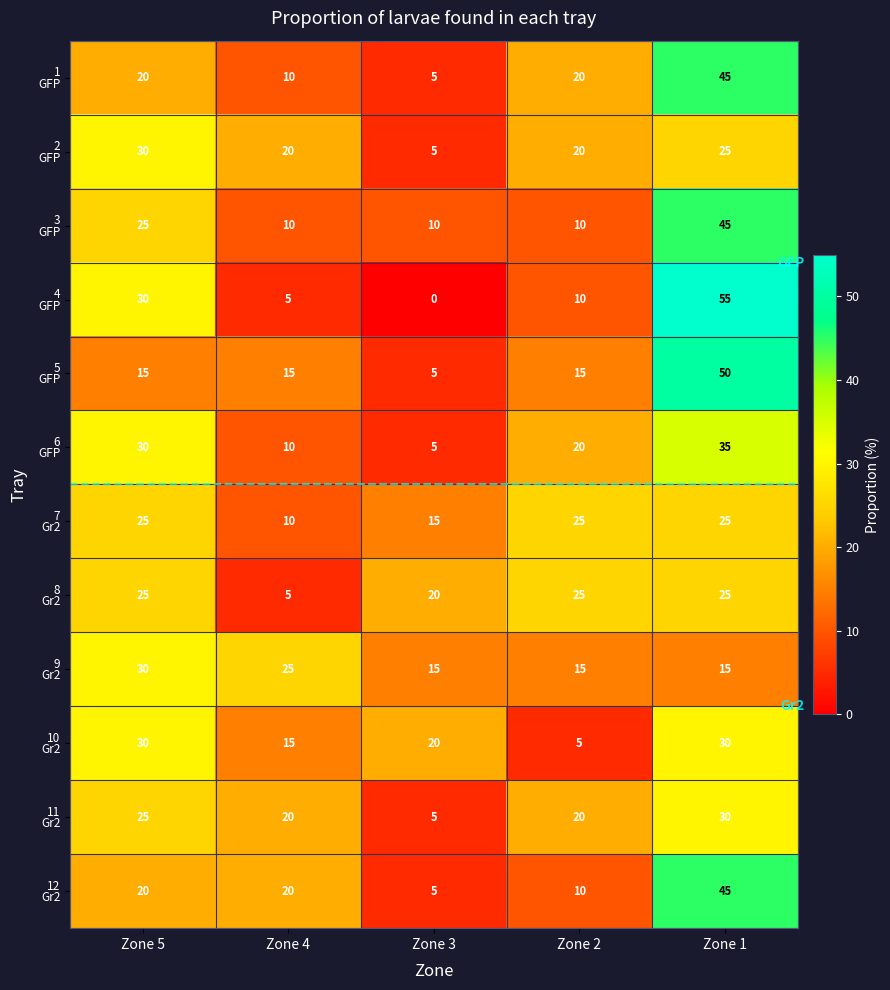

How many distinct data groups are displayed?

12